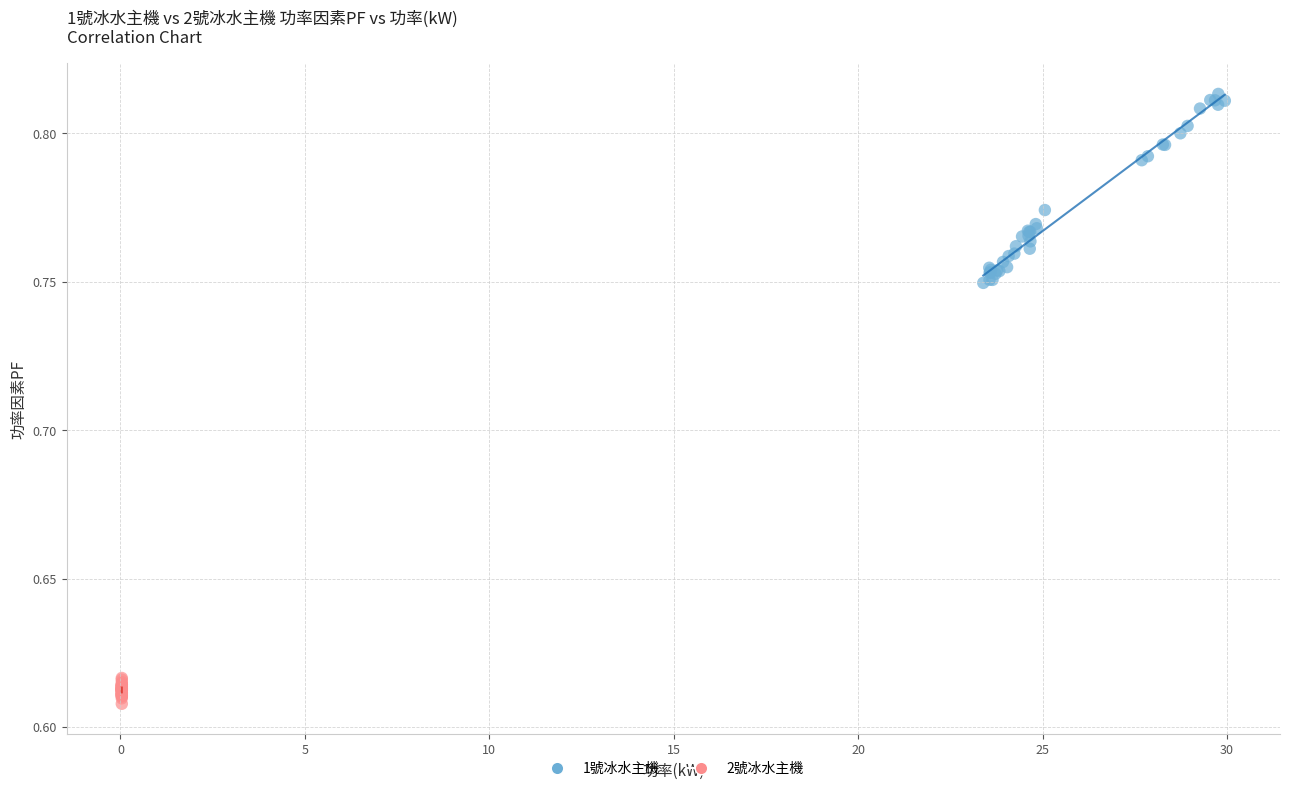

Which series reaches the minimum Y coordinate?

2號冰水主機